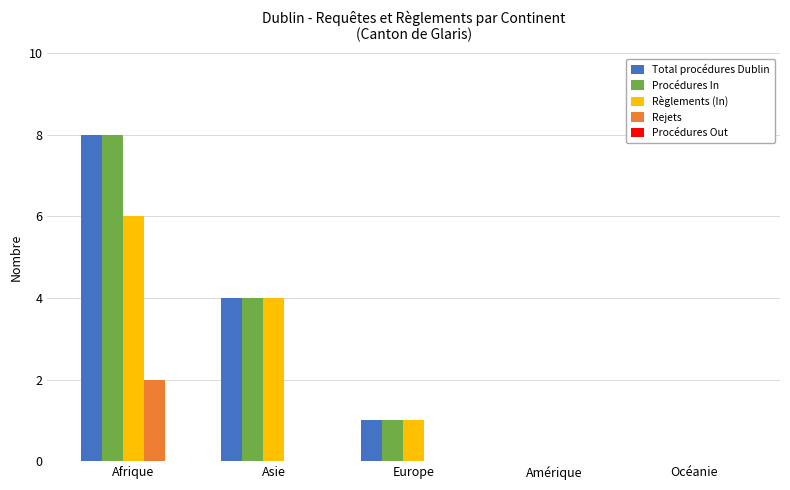

The Total procédures Dublin series shows 0 at Amérique. True or false?

True